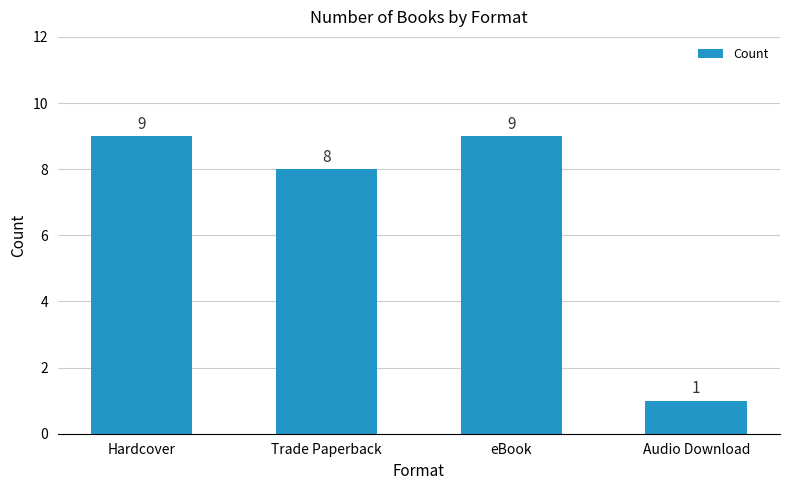

How many values are between 8 and 9?

3